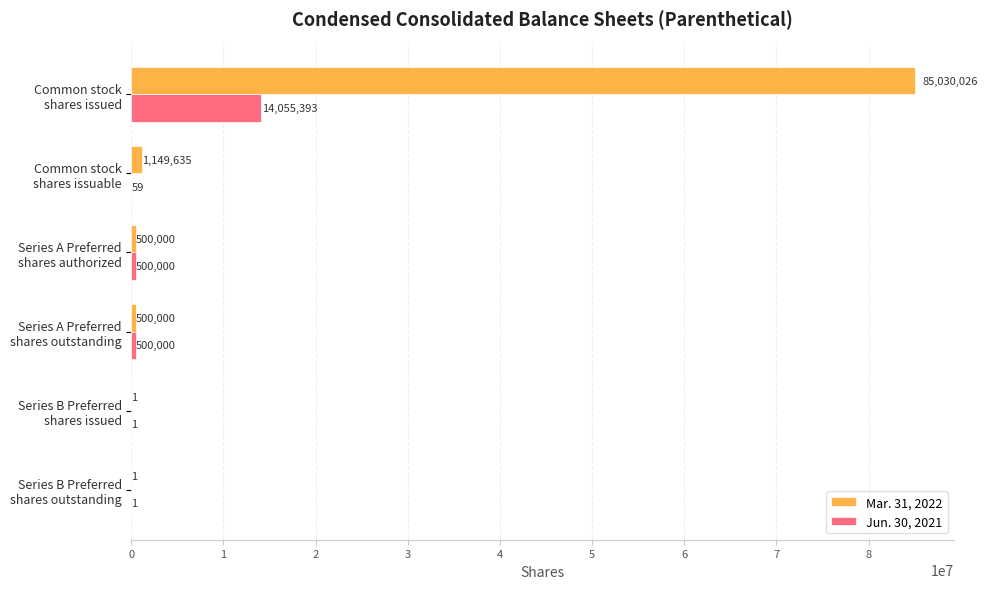

What is the sum of all Mar. 31, 2022 values?

87179663